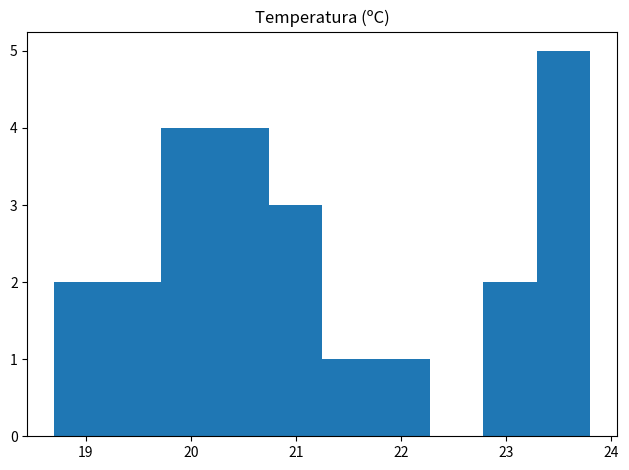

How tall is the bar that spans 22.78 to 23.29 on the x-axis? Neither the bar edges nor the heights are printed on the chart, so give them approximately, as read against the axes.

2